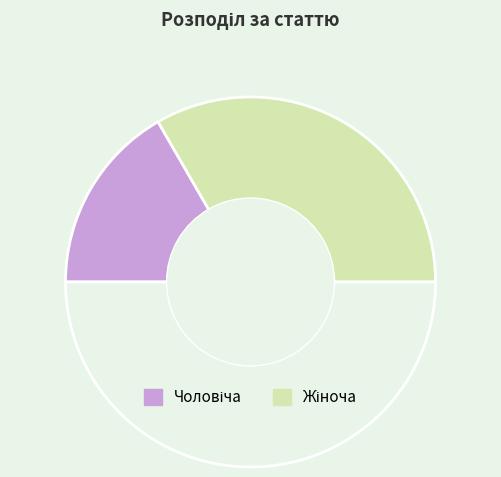

How many segments does this pie chart have?

3